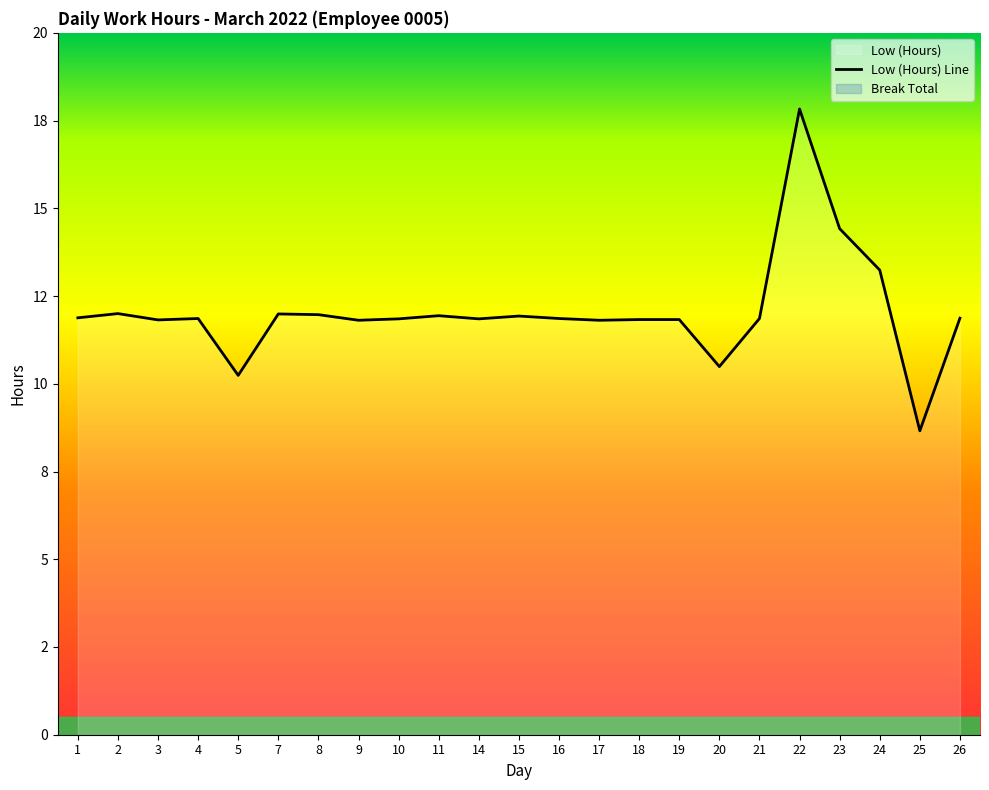

Which label corresponds to the smallest value in the chart?

25